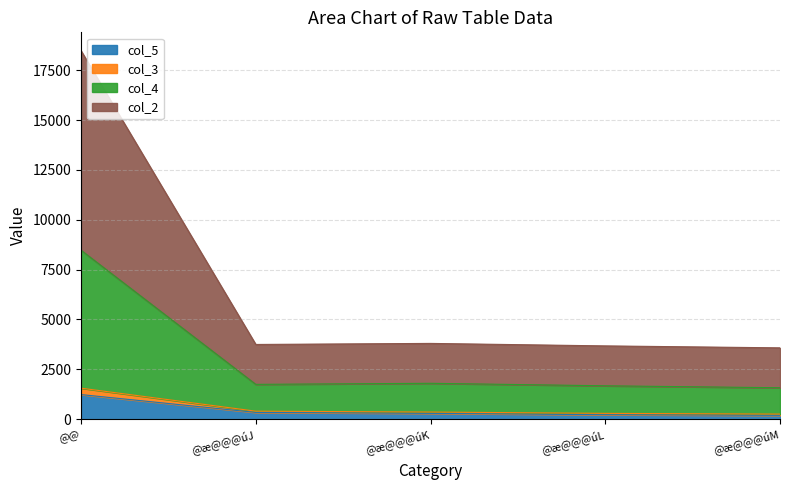

Which category has the highest value in the col_5 series?

@@